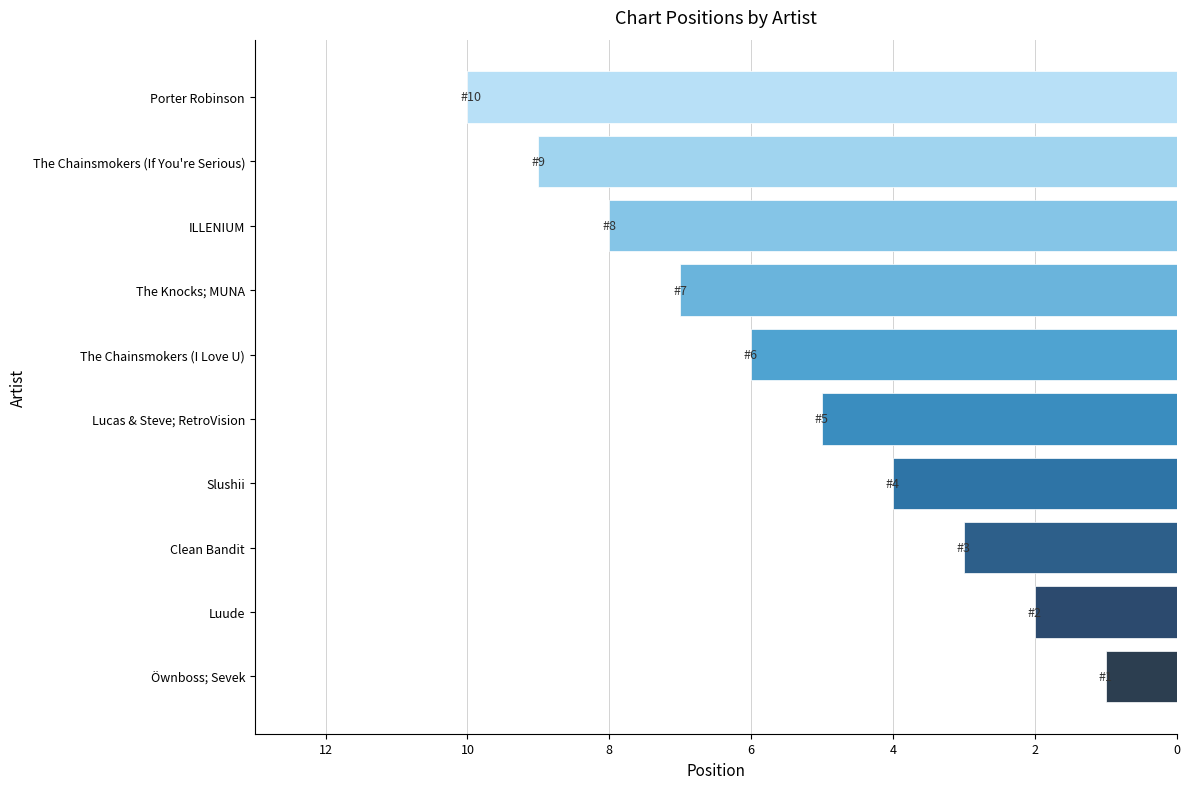

List the labels in order of value, smallest first.

Öwnboss; Sevek, Luude, Clean Bandit, Slushii, Lucas & Steve; RetroVision, The Chainsmokers (I Love U), The Knocks; MUNA, ILLENIUM, The Chainsmokers (If You're Serious), Porter Robinson